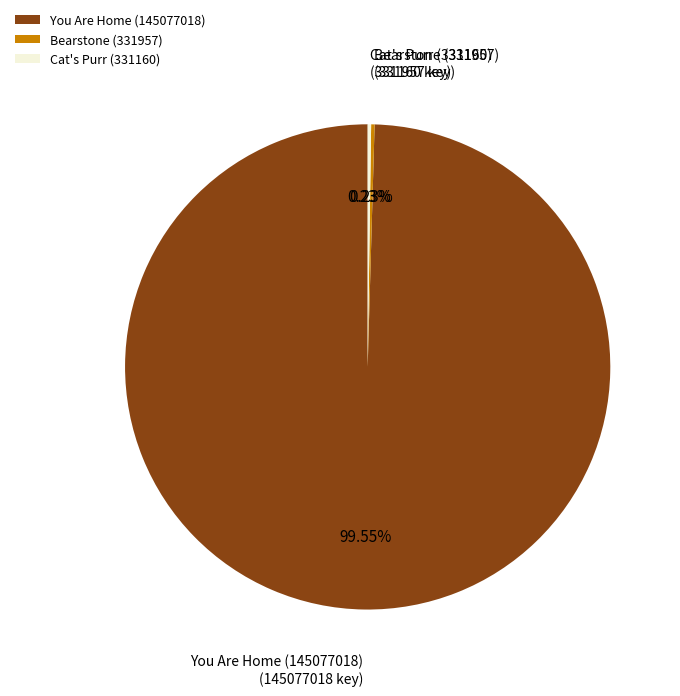

Does You Are Home (145077018) account for over 50% of the chart?

Yes